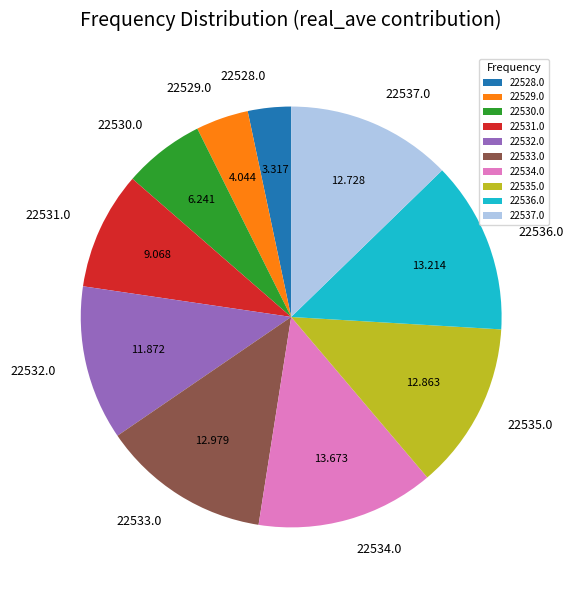

How many segments does this pie chart have?

10